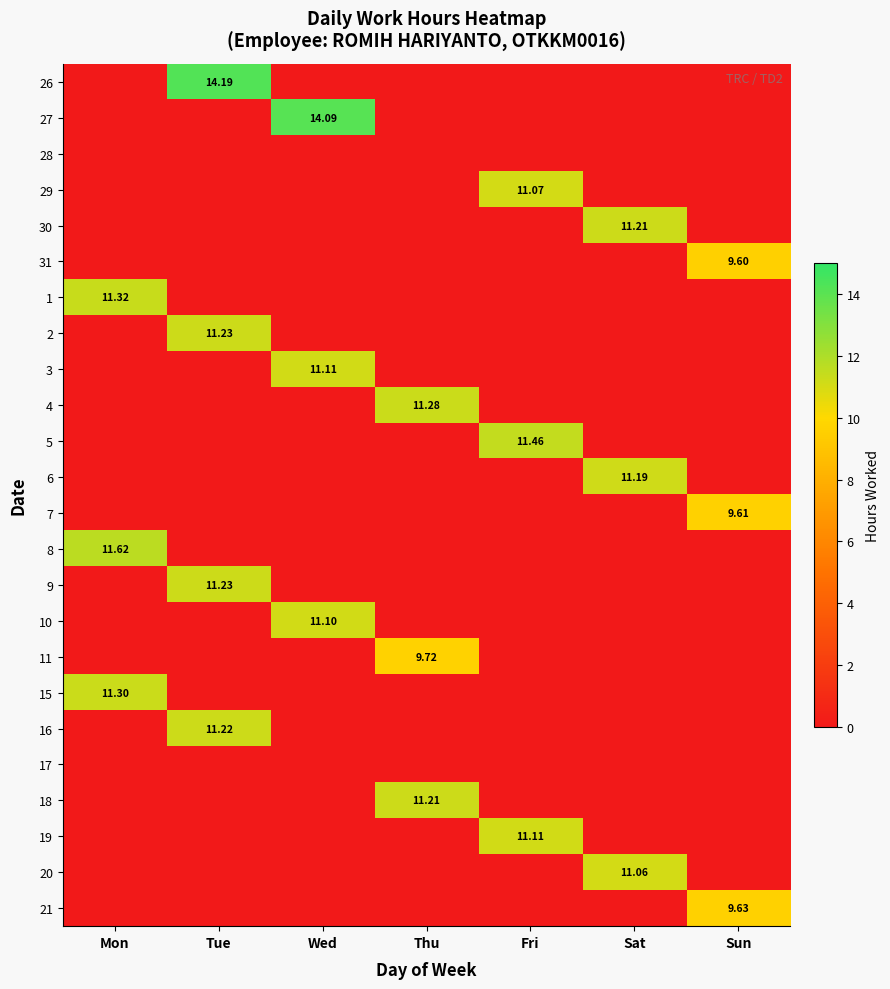

Rank the series at Mon from highest to lowest value.

8, 1, 15, 26, 27, 28, 29, 30, 31, 2, 3, 4, 5, 6, 7, 9, 10, 11, 16, 17, 18, 19, 20, 21